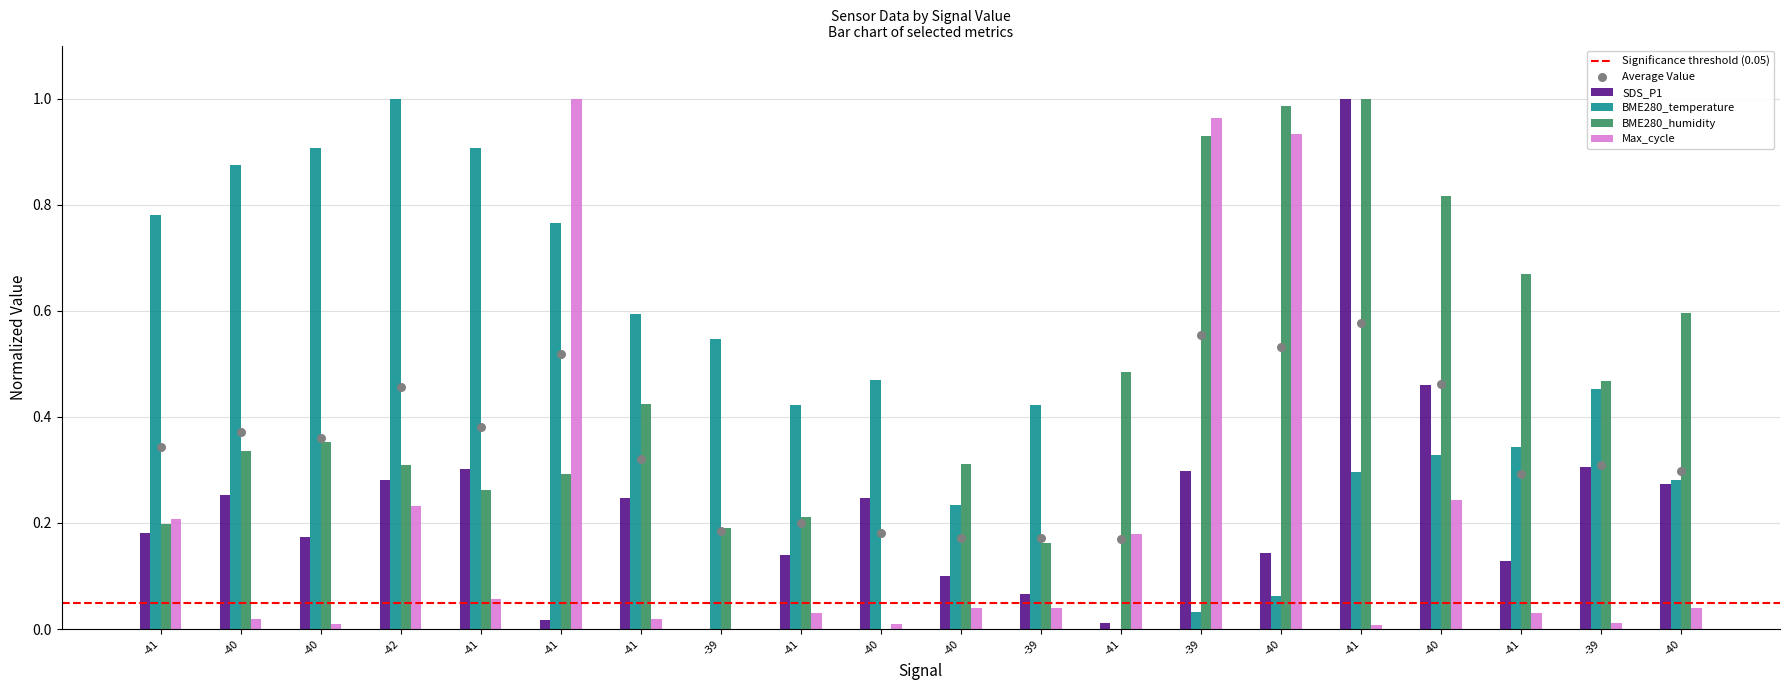

At which category is the sum across all series the highest?

-41